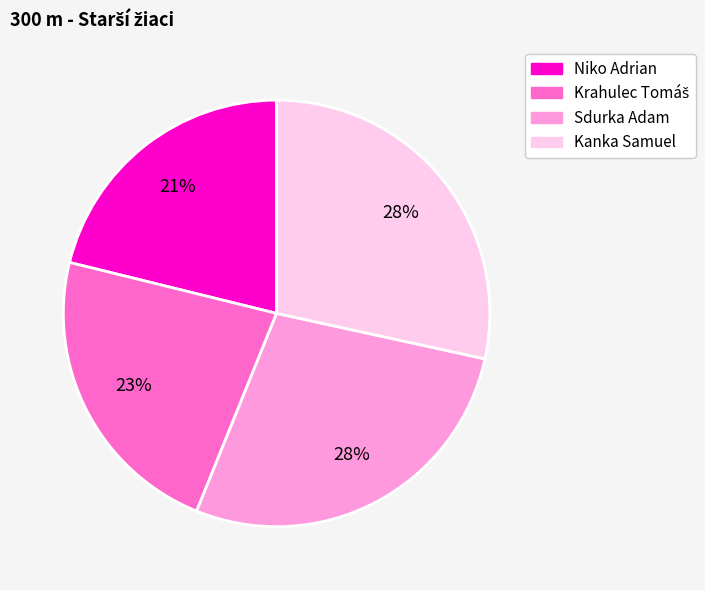

Do Niko Adrian and Kanka Samuel together represent more than half of the pie?

No